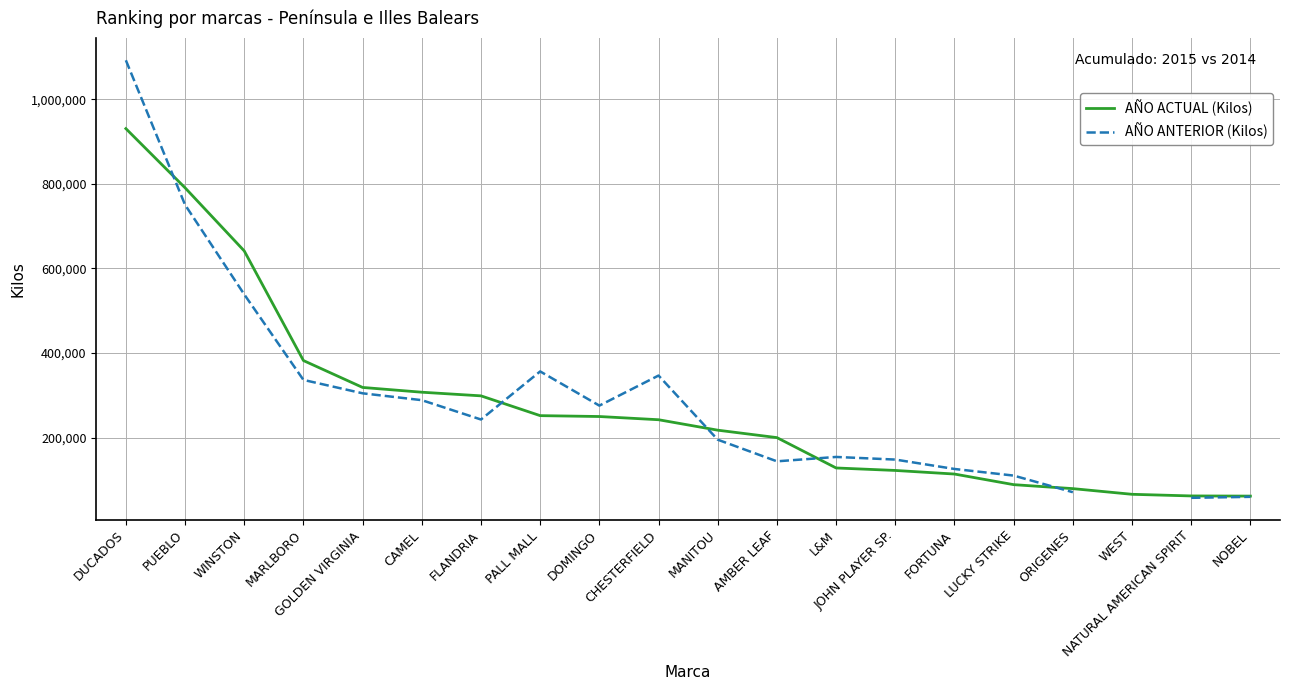

Count the number of data series in this chart.

2